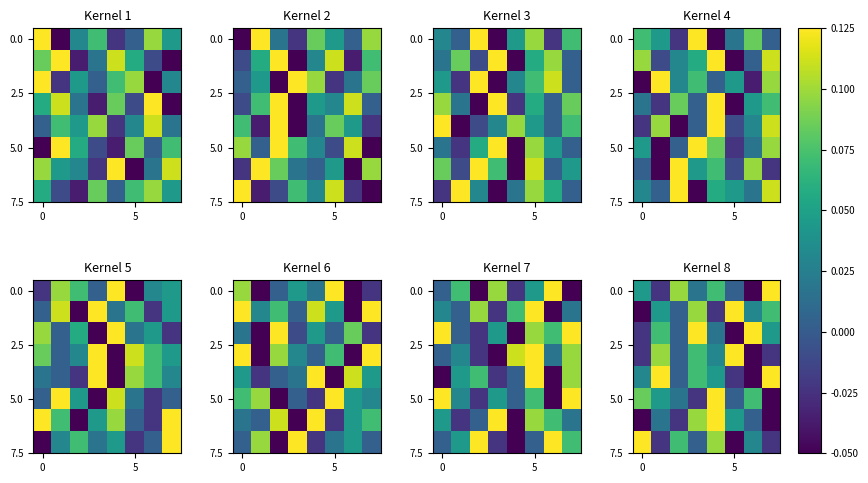

Where is 5.0 nearest to the value 0?

5